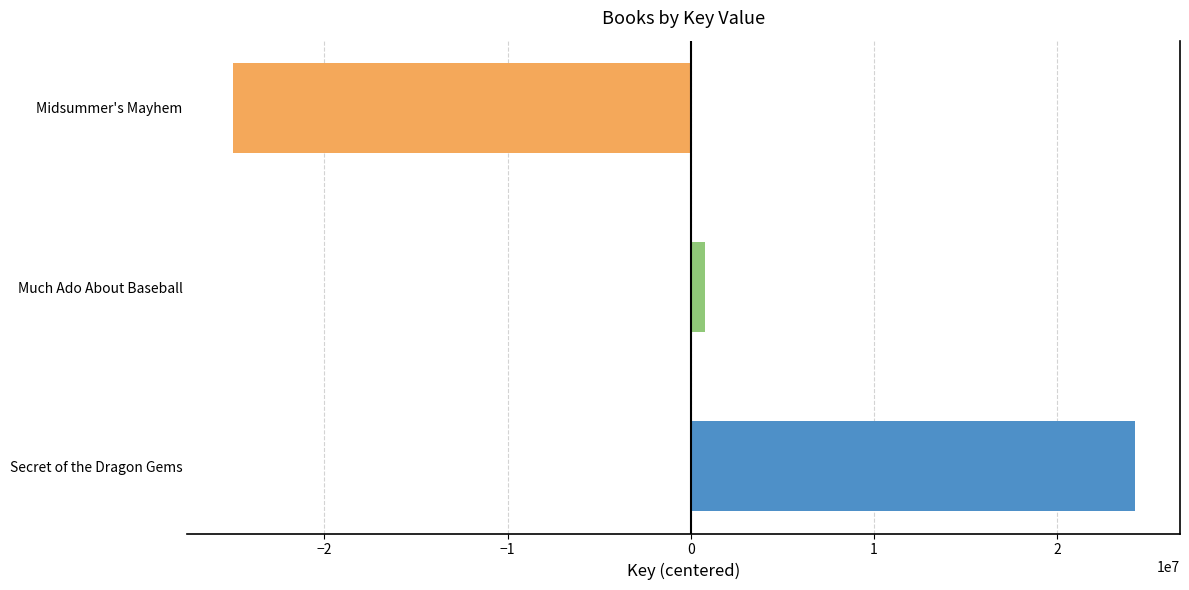

How many positive values are there?

2